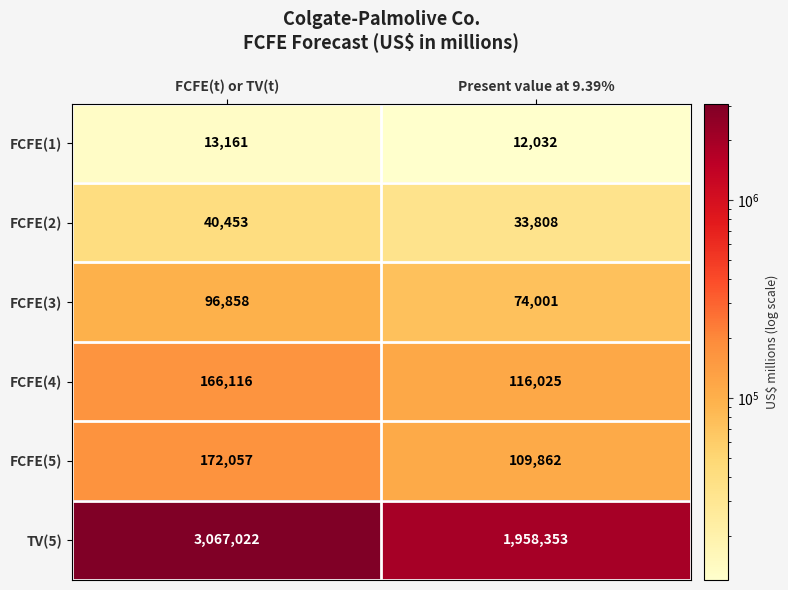

Which category has the highest value across all series?

FCFE(t) or TV(t)